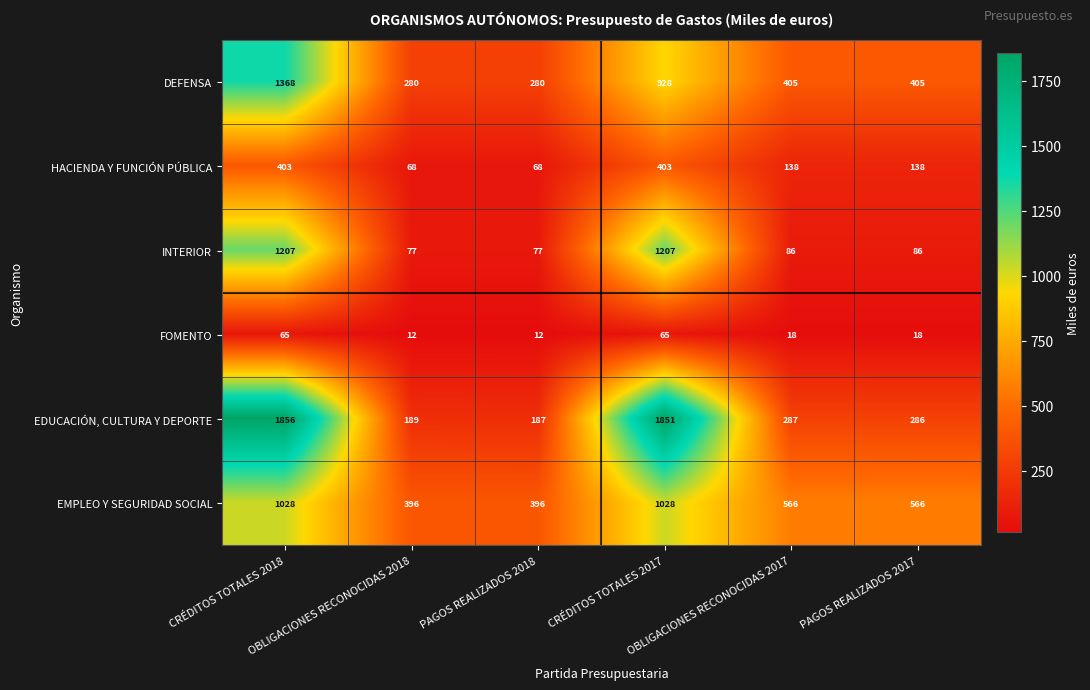

Rank the series by their maximum value, from lowest to highest.

FOMENTO, HACIENDA Y FUNCIÓN PÚBLICA, EMPLEO Y SEGURIDAD SOCIAL, INTERIOR, DEFENSA, EDUCACIÓN, CULTURA Y DEPORTE